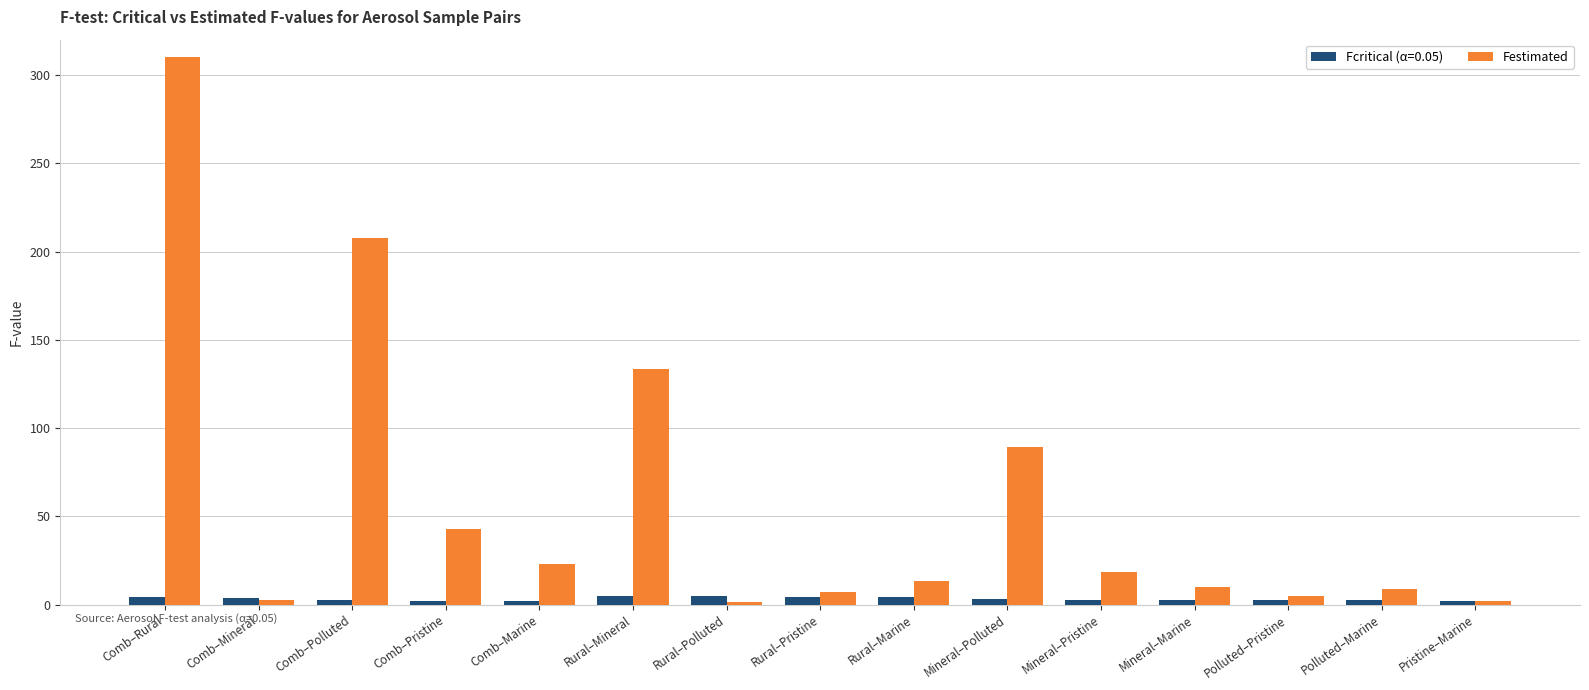

Rank the series by their maximum value, from lowest to highest.

Fcritical (α=0.05), Festimated